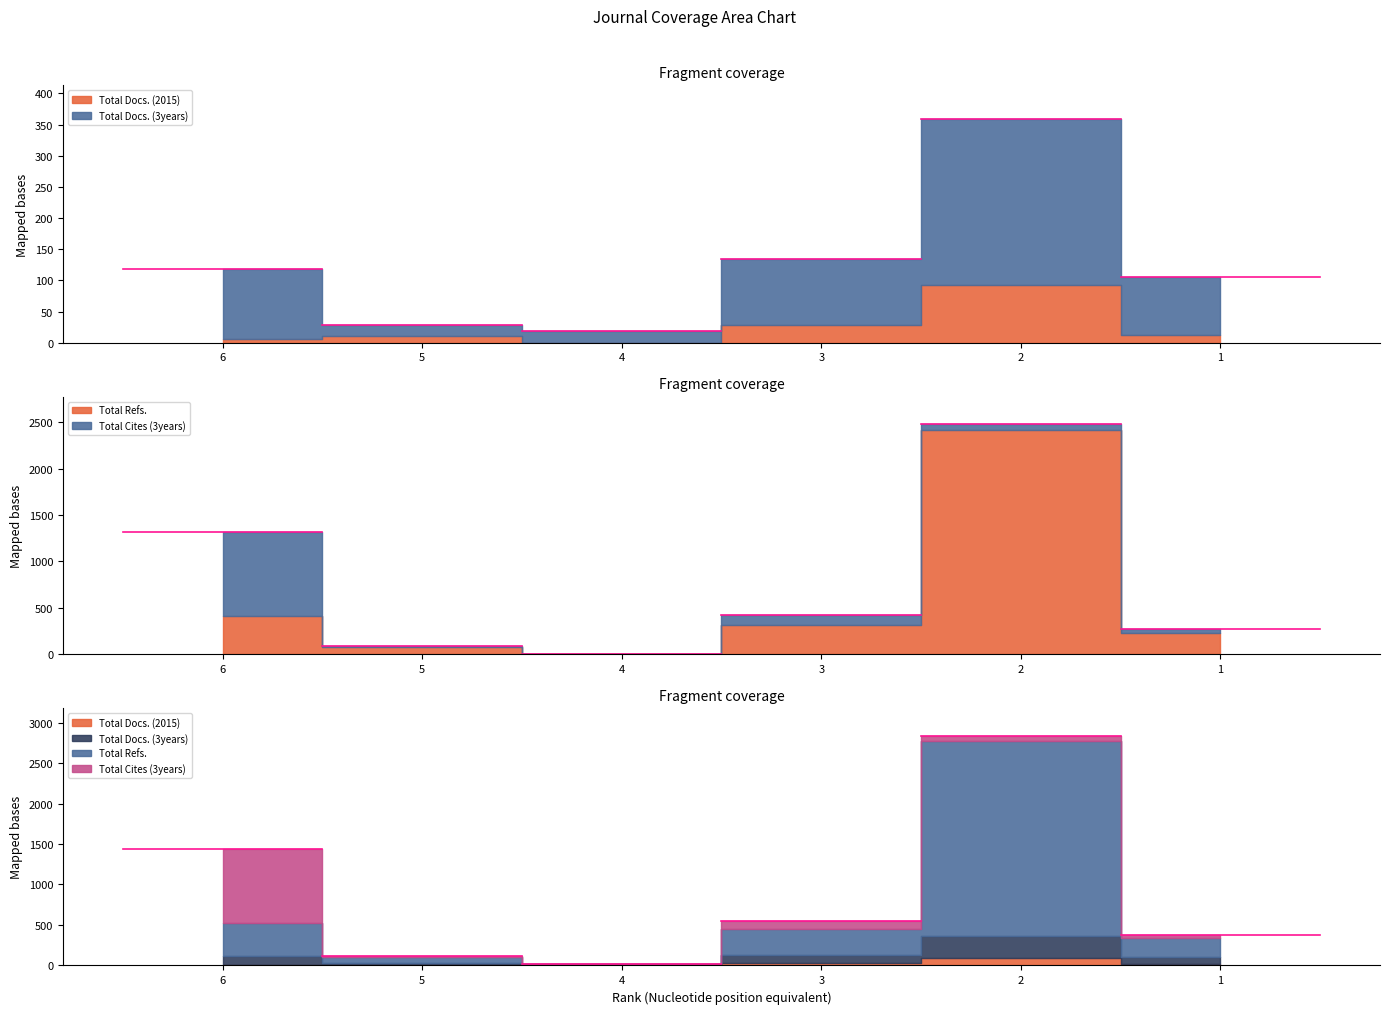

At which label is Total Cites (3years) closest to 453?

3